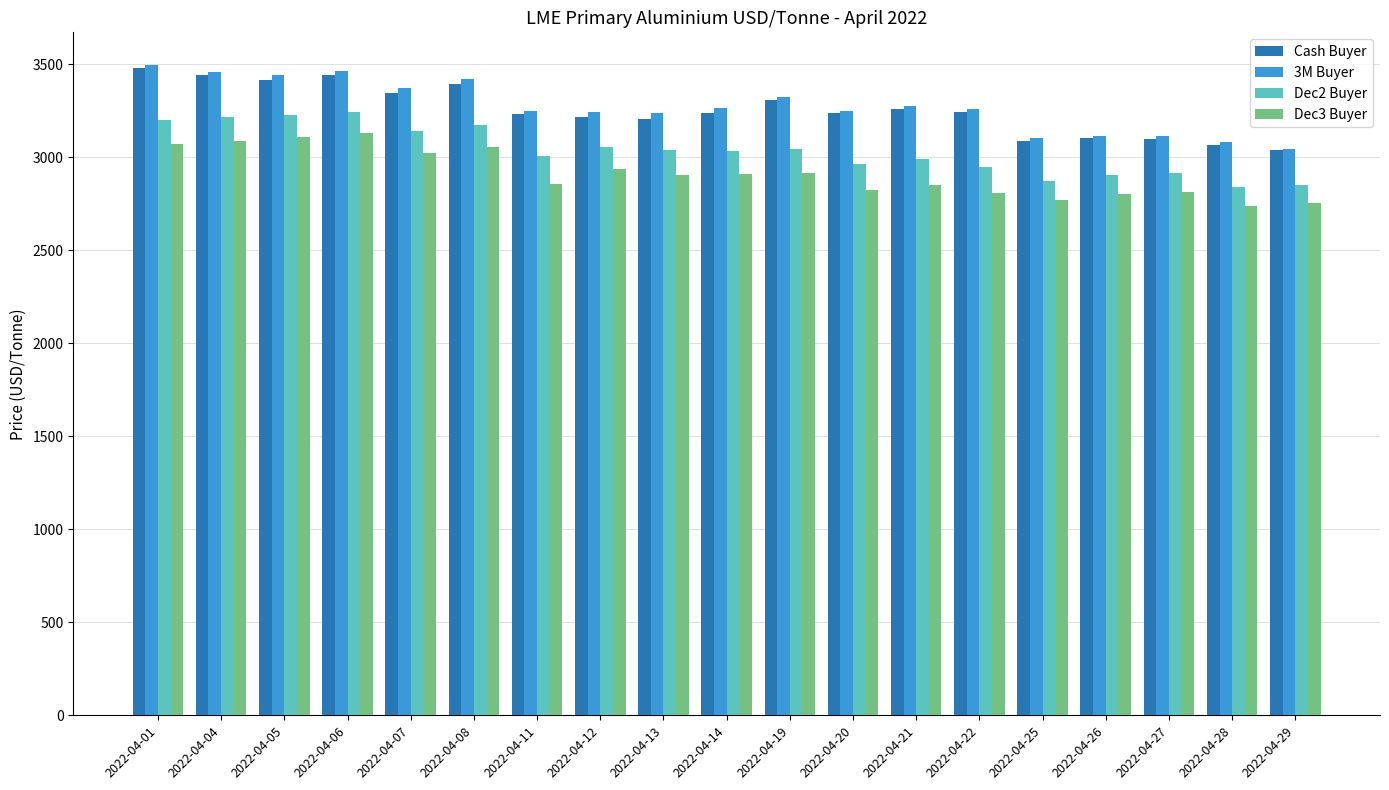

Where does the Dec2 Buyer series first go above 3035?

2022-04-01